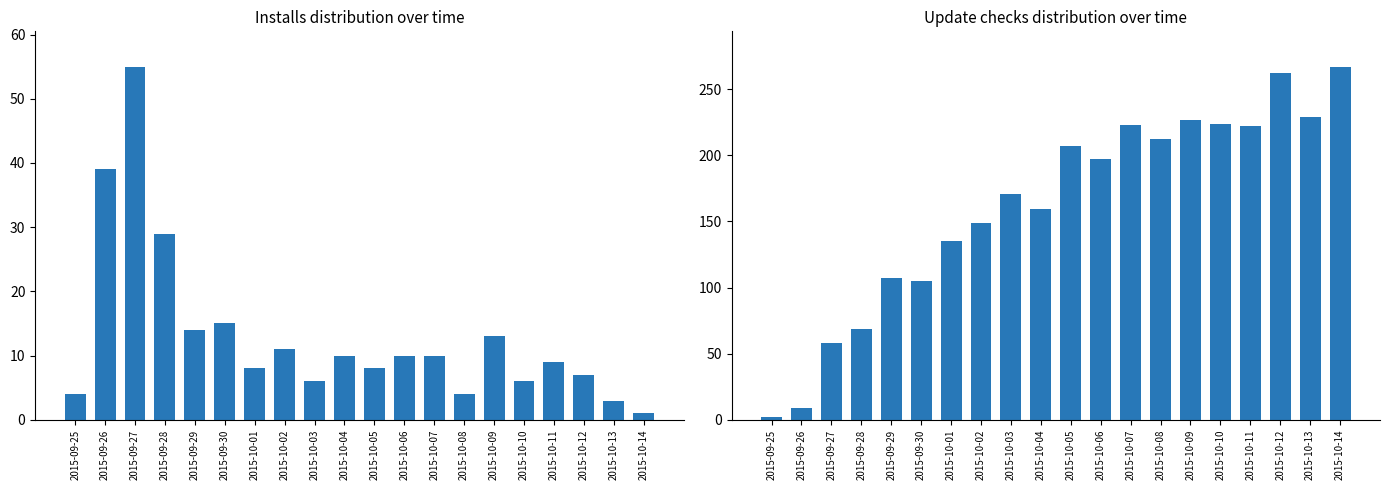

Reading right to left, transcribe all the data shown in this chart.

Installs: 1	3	7	9	6	13	4	10	10	8	10	6	11	8	15	14	29	55	39	4
Update checks: 267	229	262	222	224	227	212	223	197	207	159	171	149	135	105	107	69	58	9	2